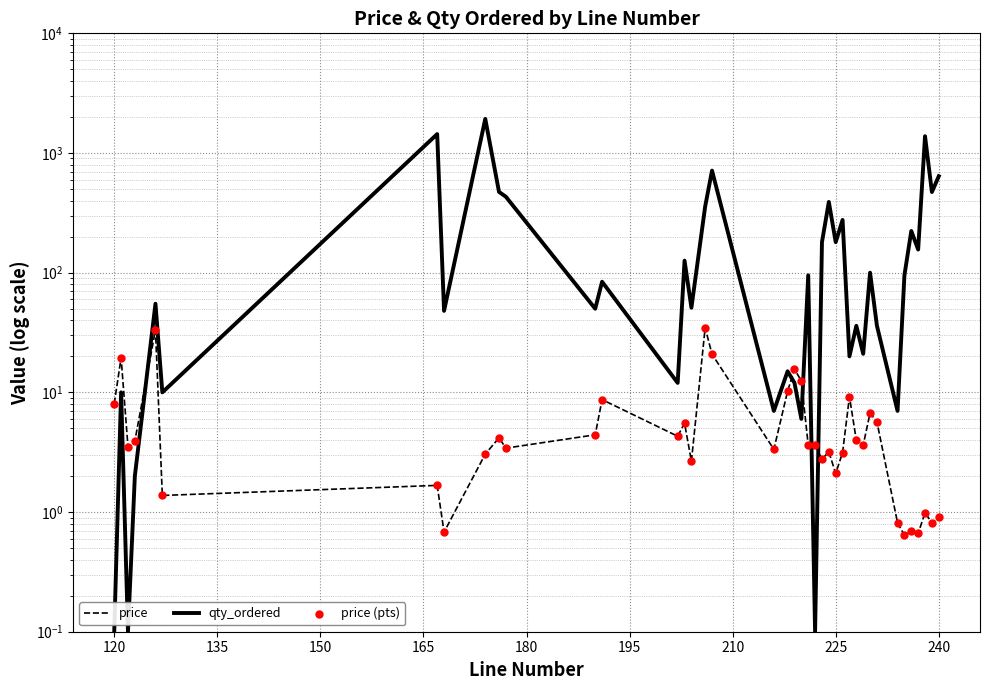

At how many categories does at least one series exceed 614?

5